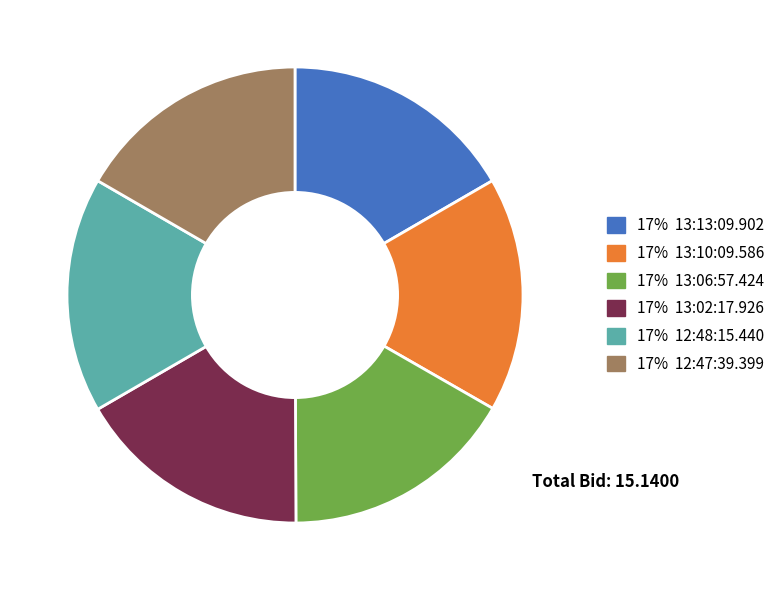

Approximately how many times larger is the value at 17% 13:06:57.424 compared to 17% 12:48:15.440?

1.0